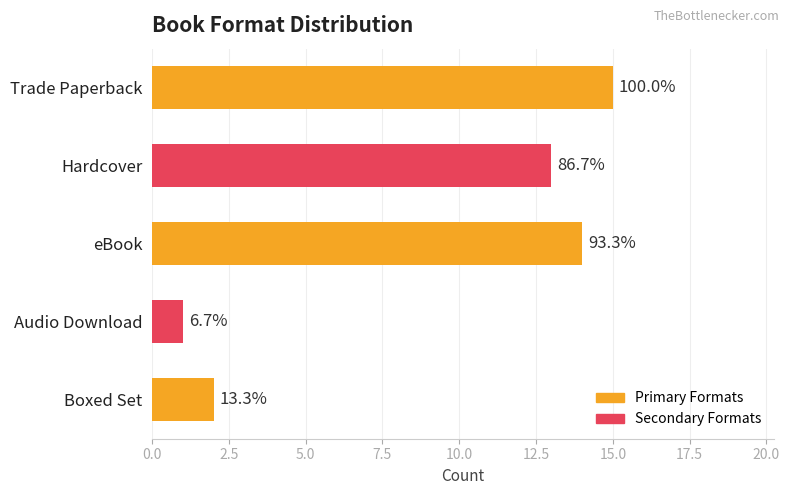

How many bars are there in total?

5